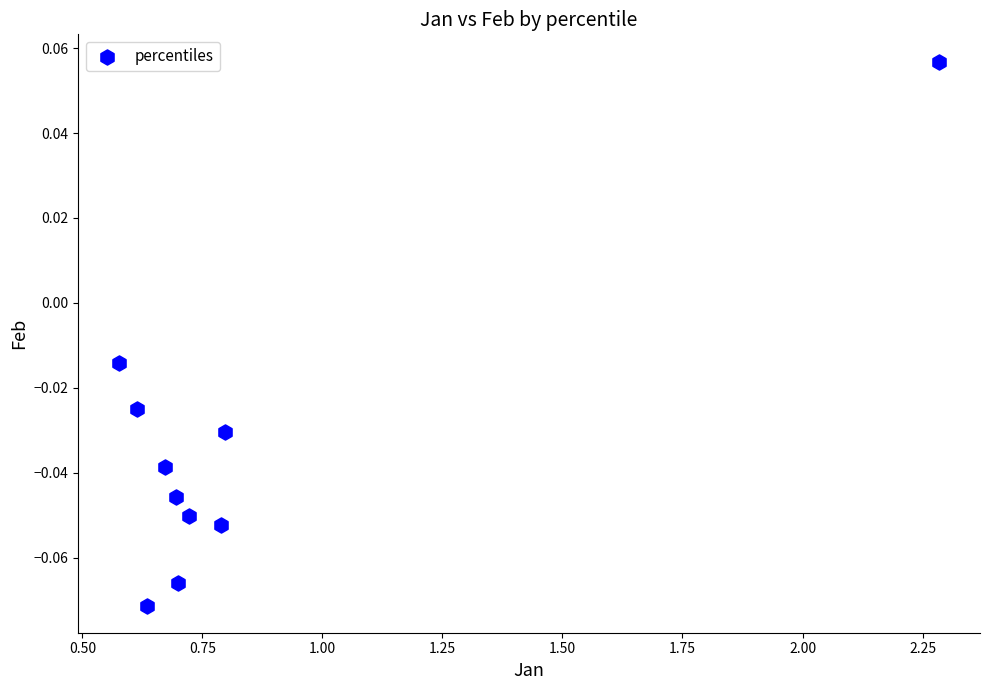

What is the average X value?

0.8